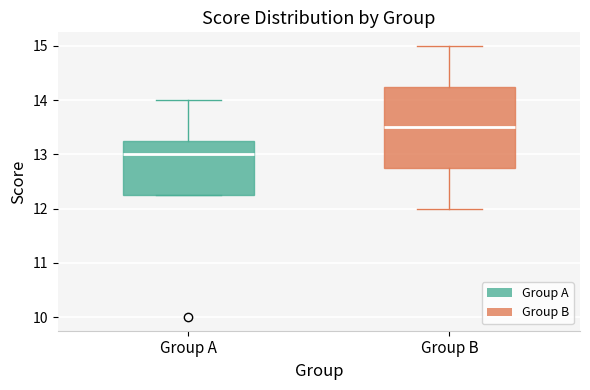

Comparing the boxes themselves (not the whiskers), which one is the tallest?

Group B